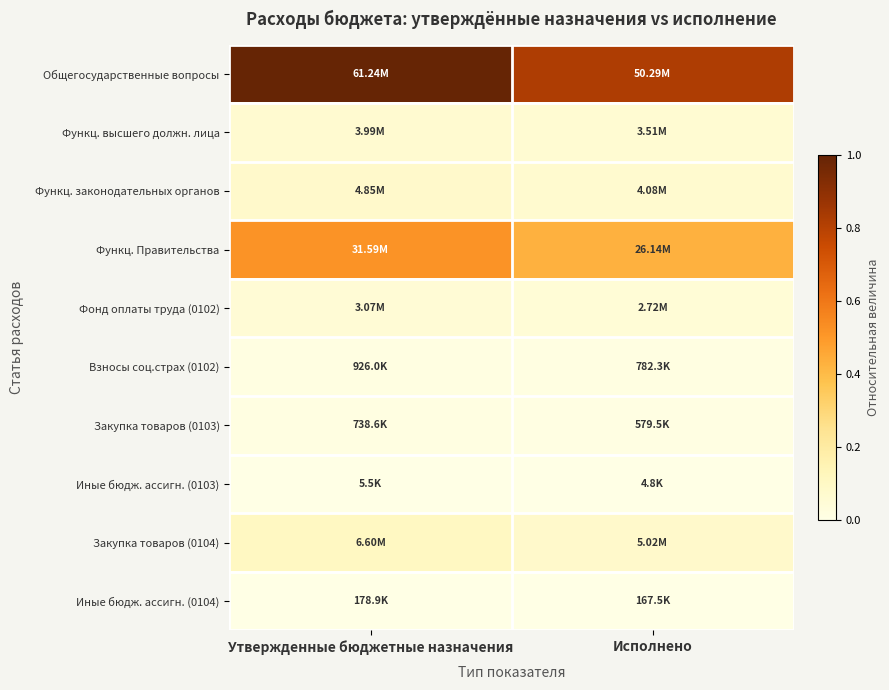

At which category does the chart reach its peak across all series?

Утвержденные бюджетные назначения